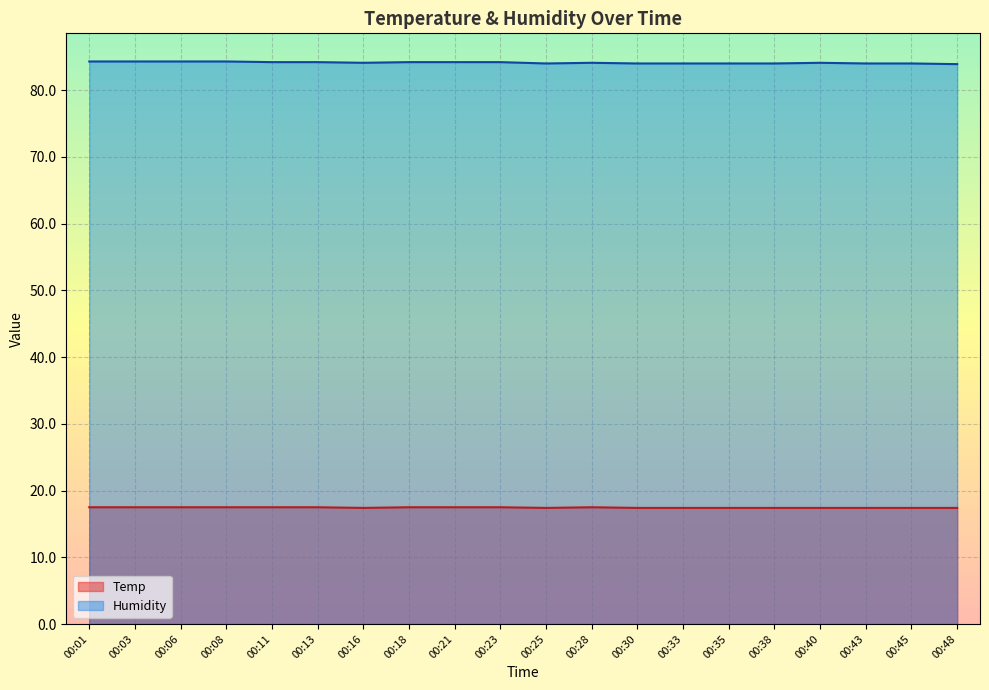

At how many categories does at least one series exceed 83?

20